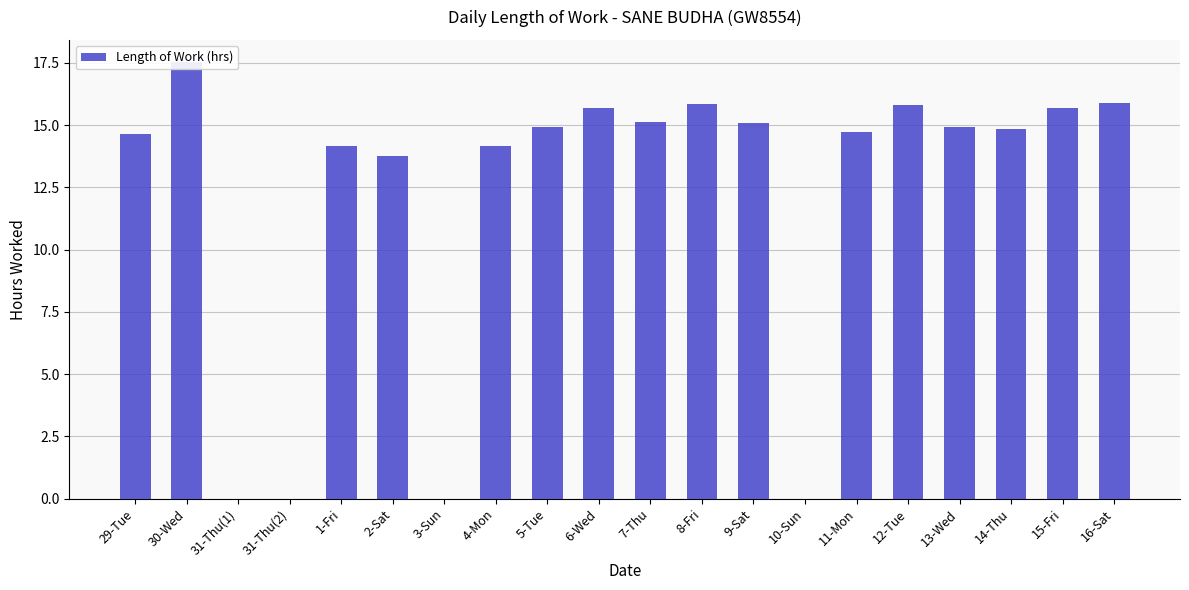

How many data points are less than 14?

5